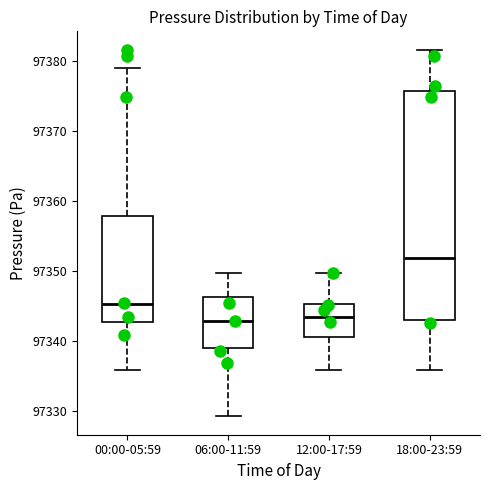

Which box is the tallest, from its lower edge to its upper edge?

18:00-23:59